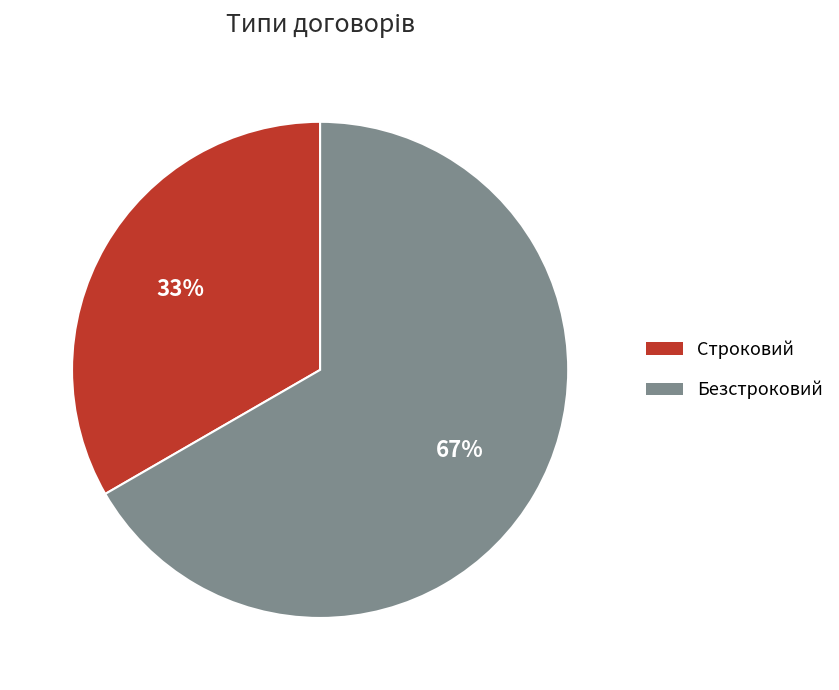

Which slice is the largest?

Безстроковий